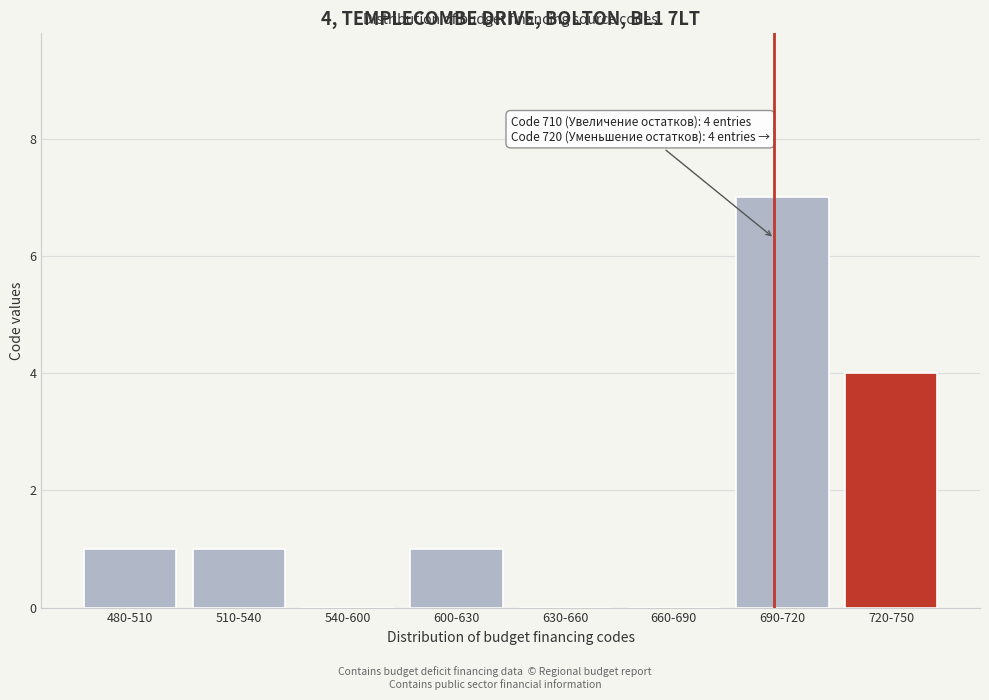

Reading right to left, list all the values displayed in this chart.

720-750=4	690-720=7	660-690=0	630-660=0	600-630=1	540-600=0	510-540=1	480-510=1